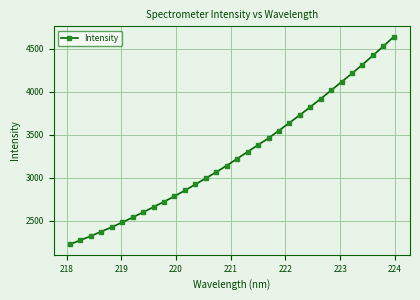

Does the chart display data point markers on the line(s)?

Yes